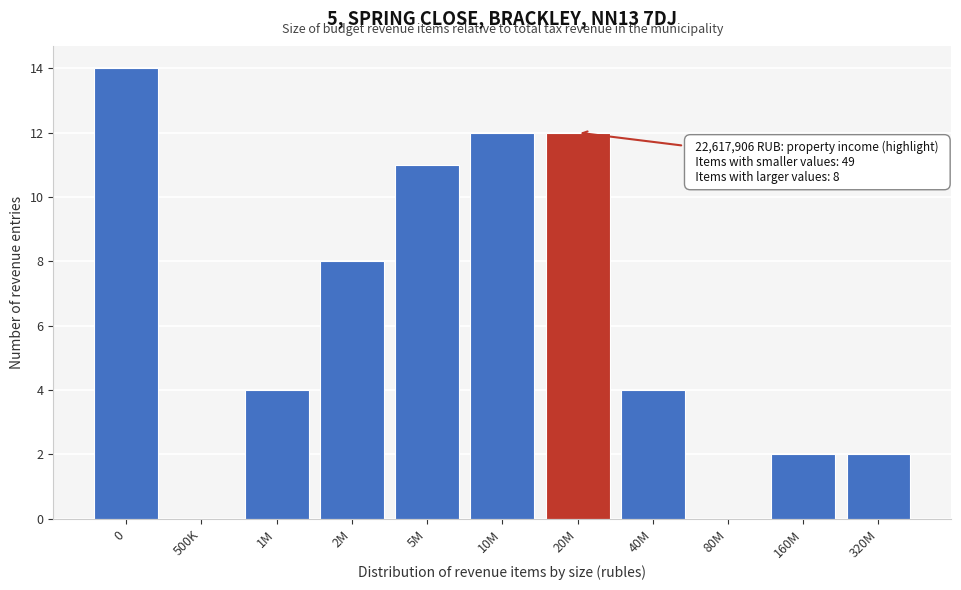

Reading right to left, transcribe all the data shown in this chart.

320M=2	160M=2	80M=0	40M=4	20M=12	10M=12	5M=11	2M=8	1M=4	500K=0	0=14